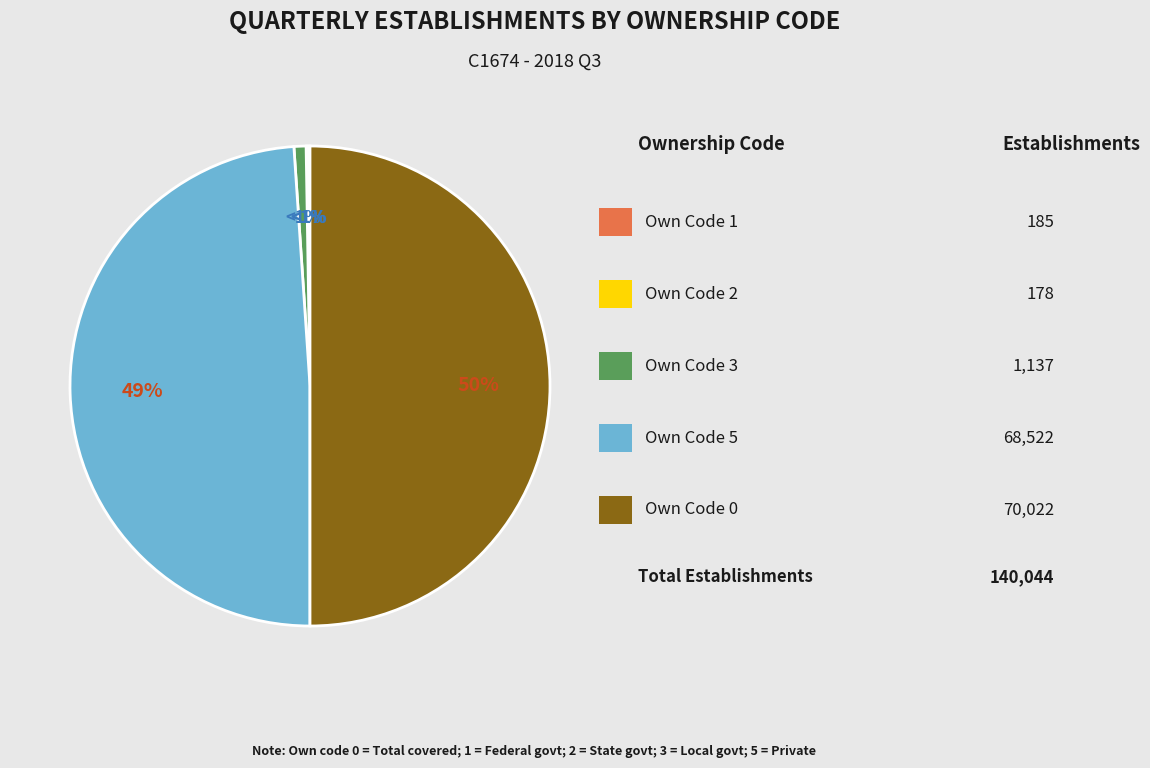

The 0 slice represents 50% of the pie. True or false?

True